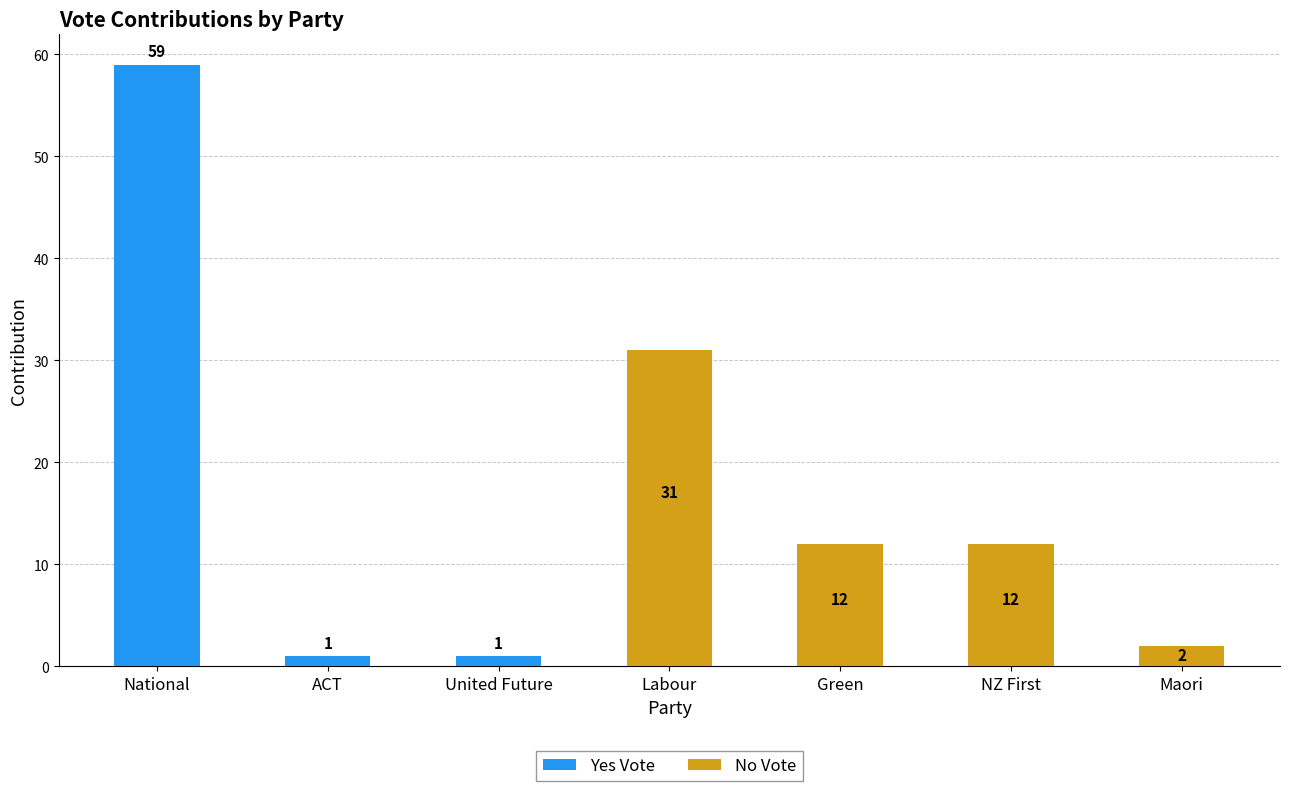

What is the label of the 6th bar from the right?

ACT